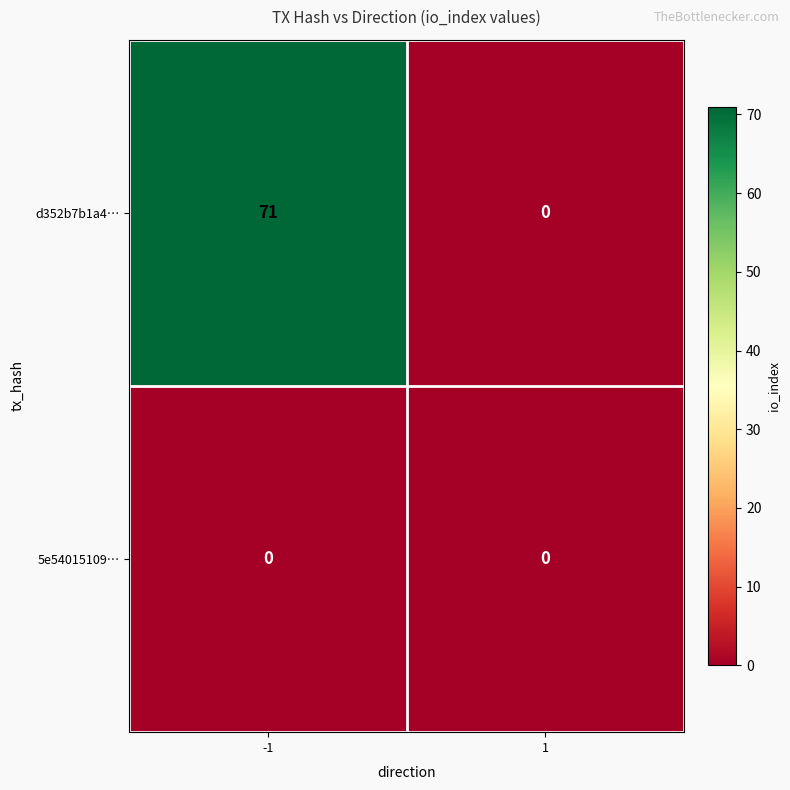

What is the difference between the d352b7b1a4… values at -1 and 1?

71